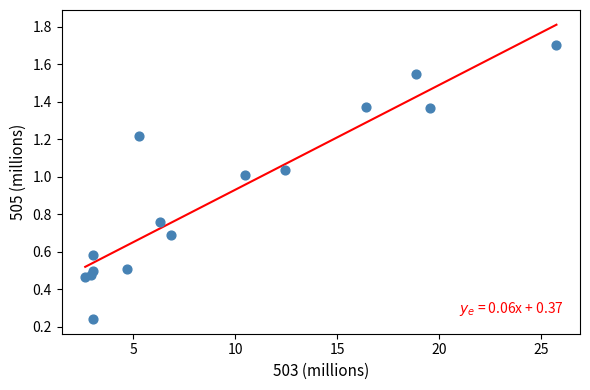

What is the range of X values (max minus min)?

23.1